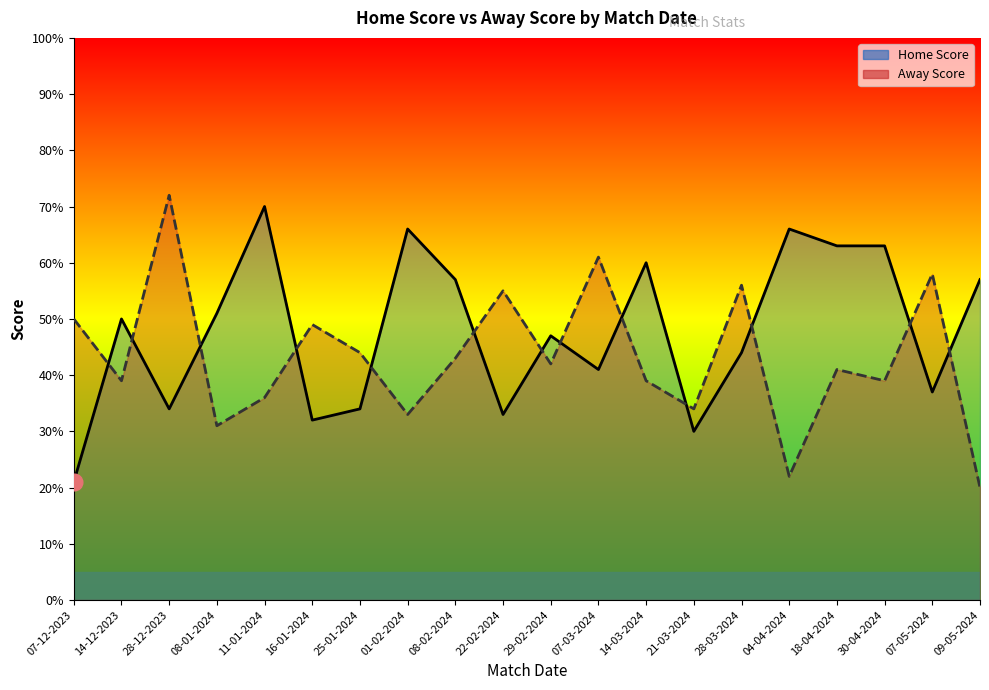

How many interior local valleys does the Away Score series have?

7